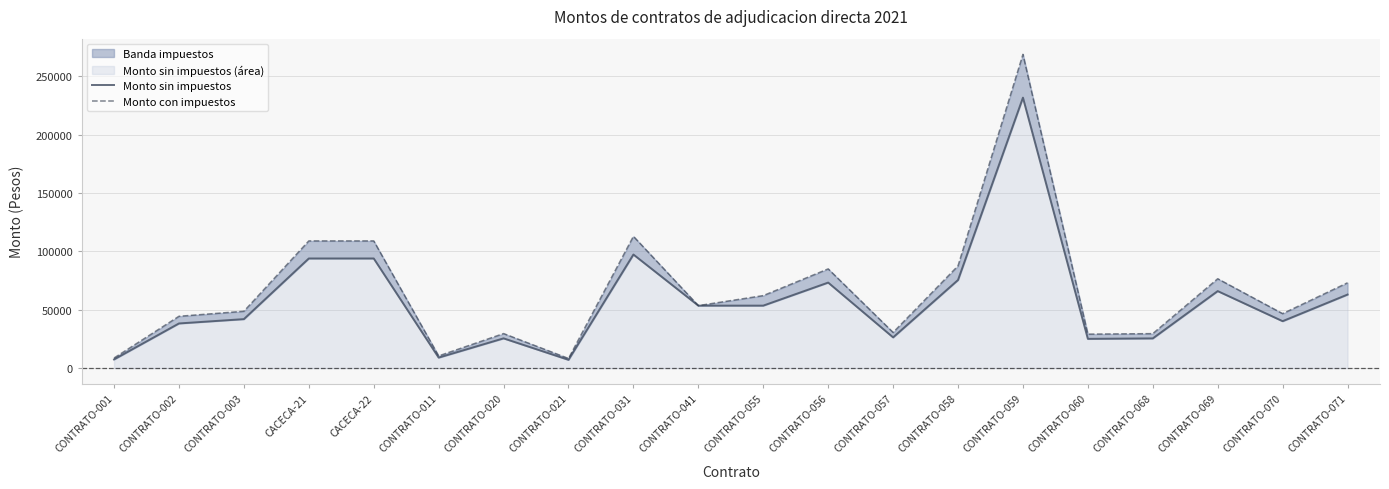

What is the sum of all Monto con impuestos values?

1323609.0